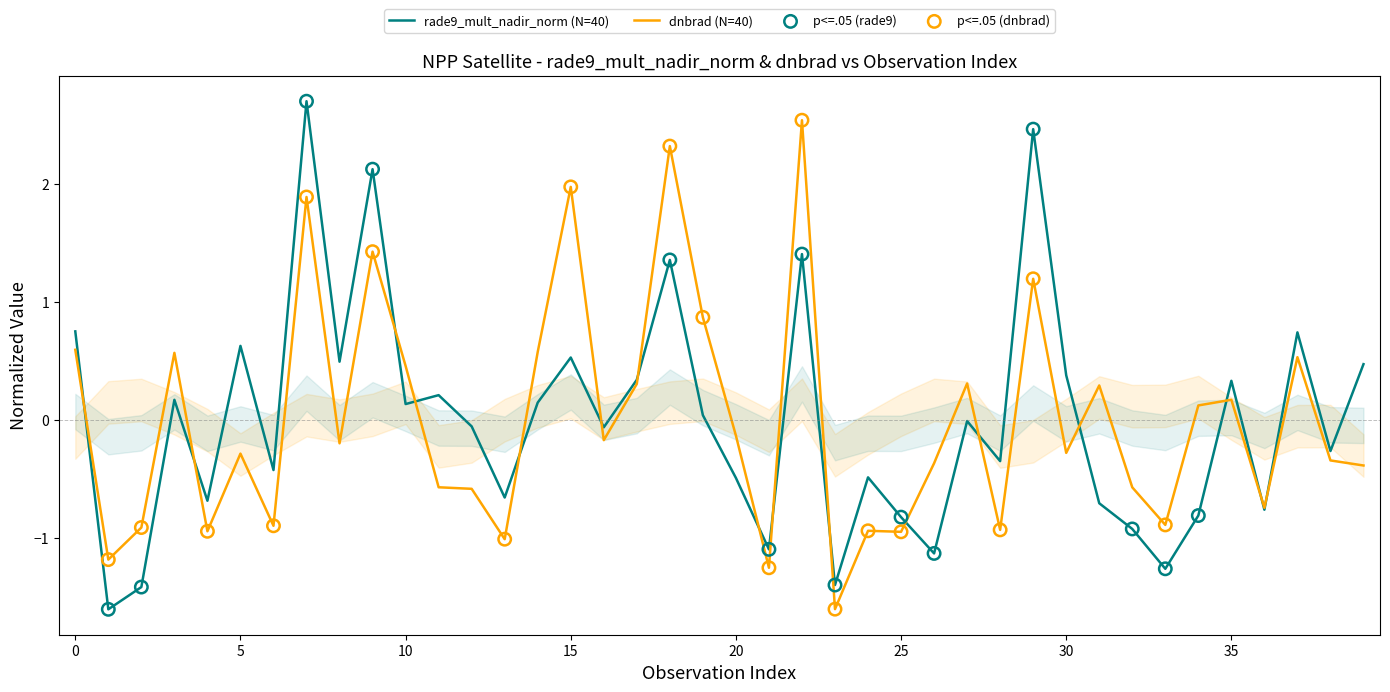

Which series has the largest Y range (max minus min)?

rade9_mult_nadir_norm